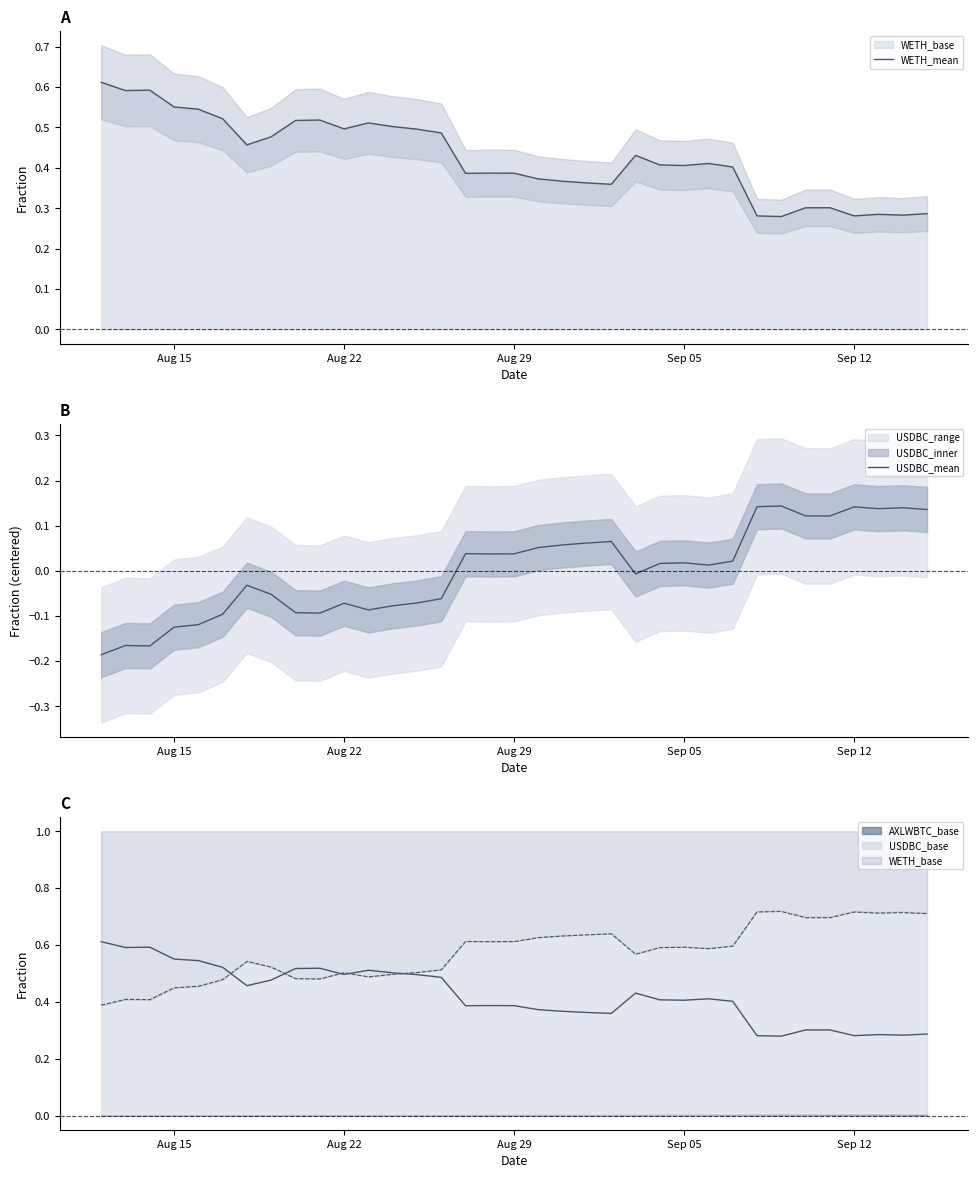

What is the average value of the WETH_mean series?

0.4